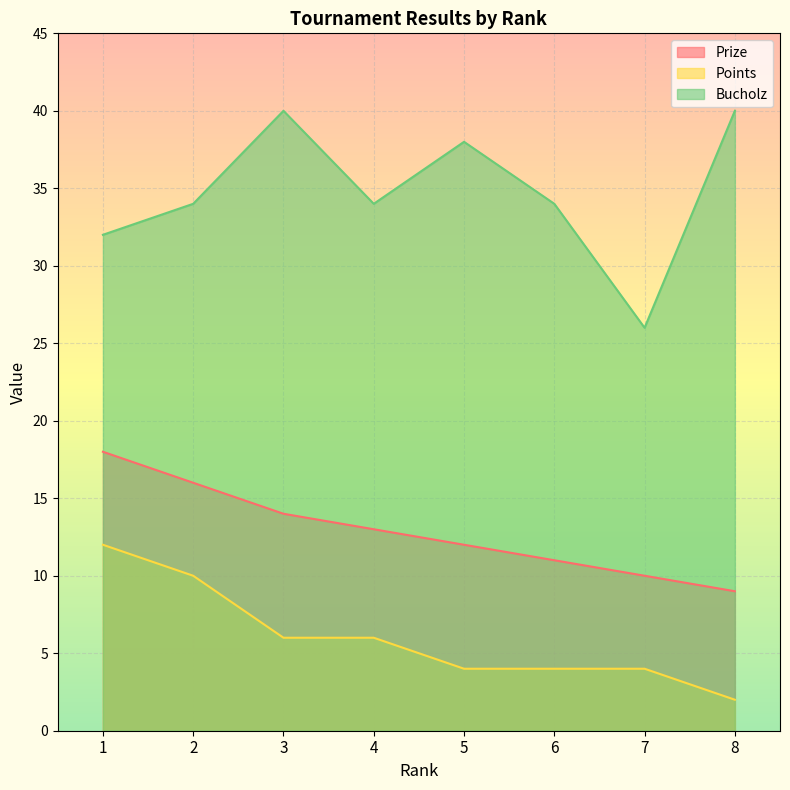

What is the total value across all series at 2?

60